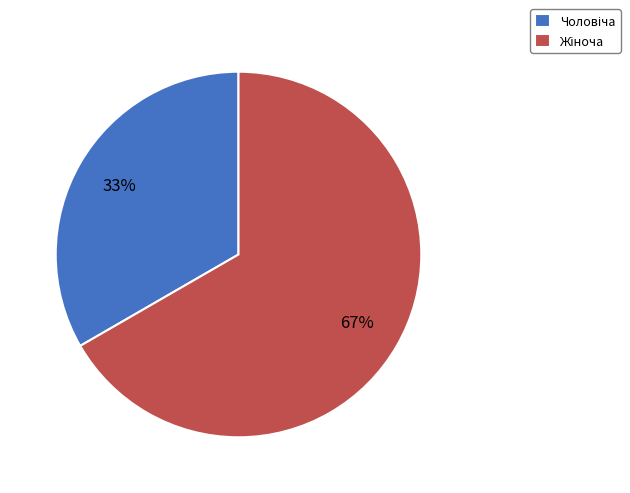

To the nearest percent, what is the average slice percentage?

50%